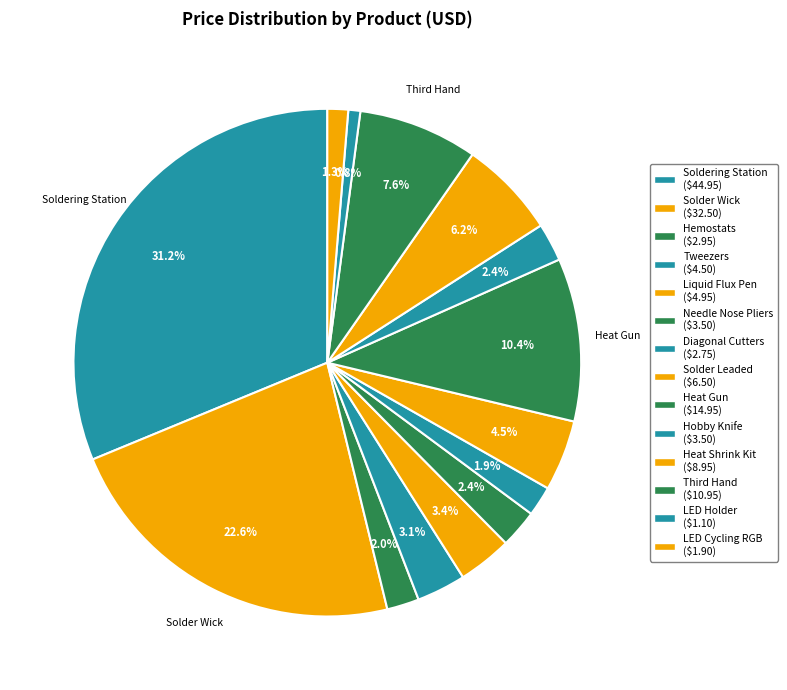

What percentage is the Needle Nose Pliers slice, to the nearest percent?

2%